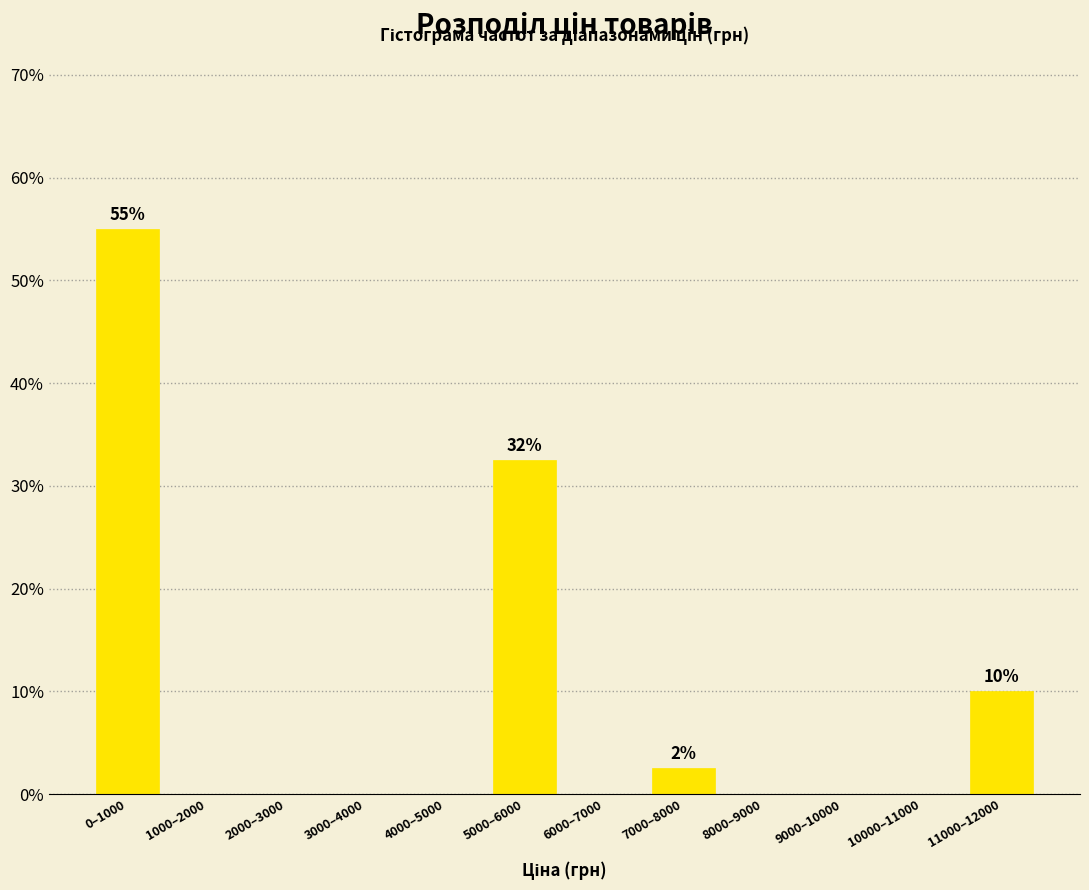

Approximately how many times larger is the value at 5000–6000 compared to 0–1000?

0.6